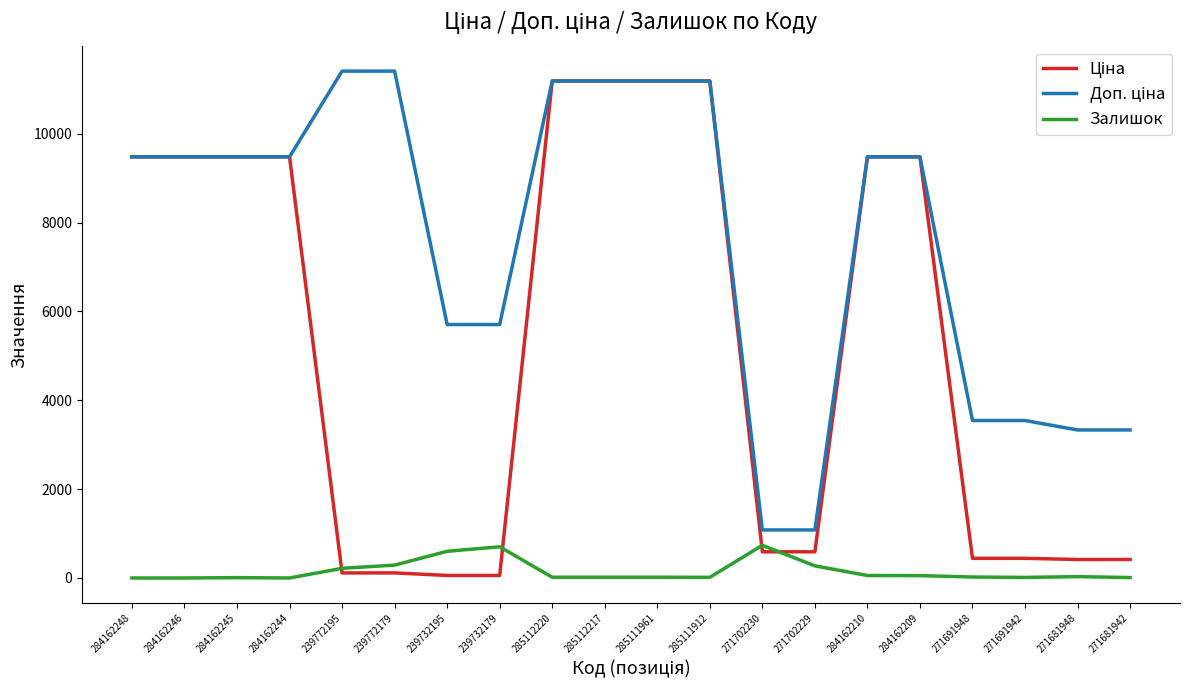

The Залишок series shows 601.0 at 239732195. True or false?

True